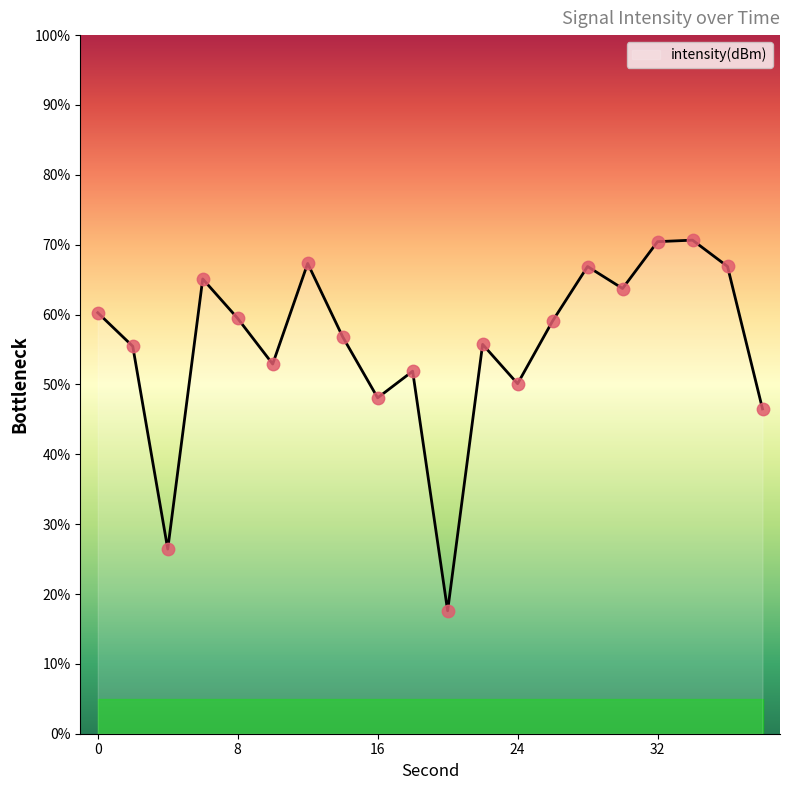

What is the greatest value displayed?

70.7